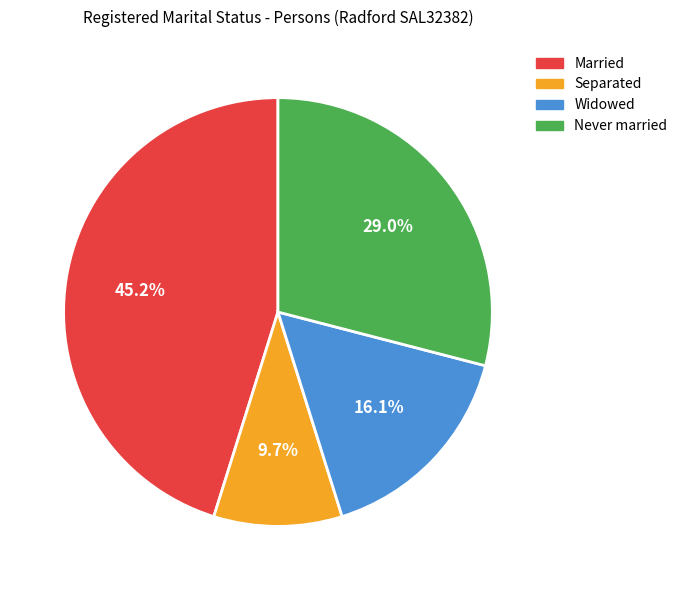

To the nearest percent, what is the combined percentage of Separated and Widowed?

26%